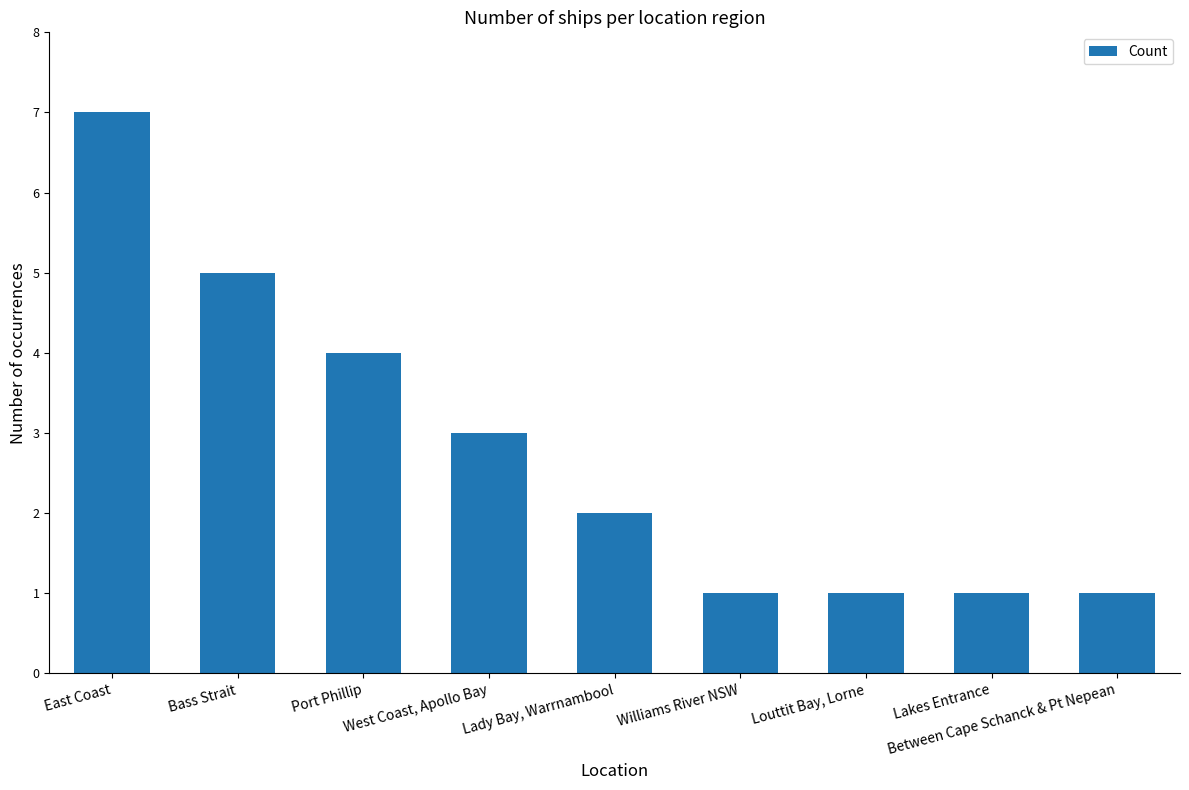

Are the bars horizontal?

No